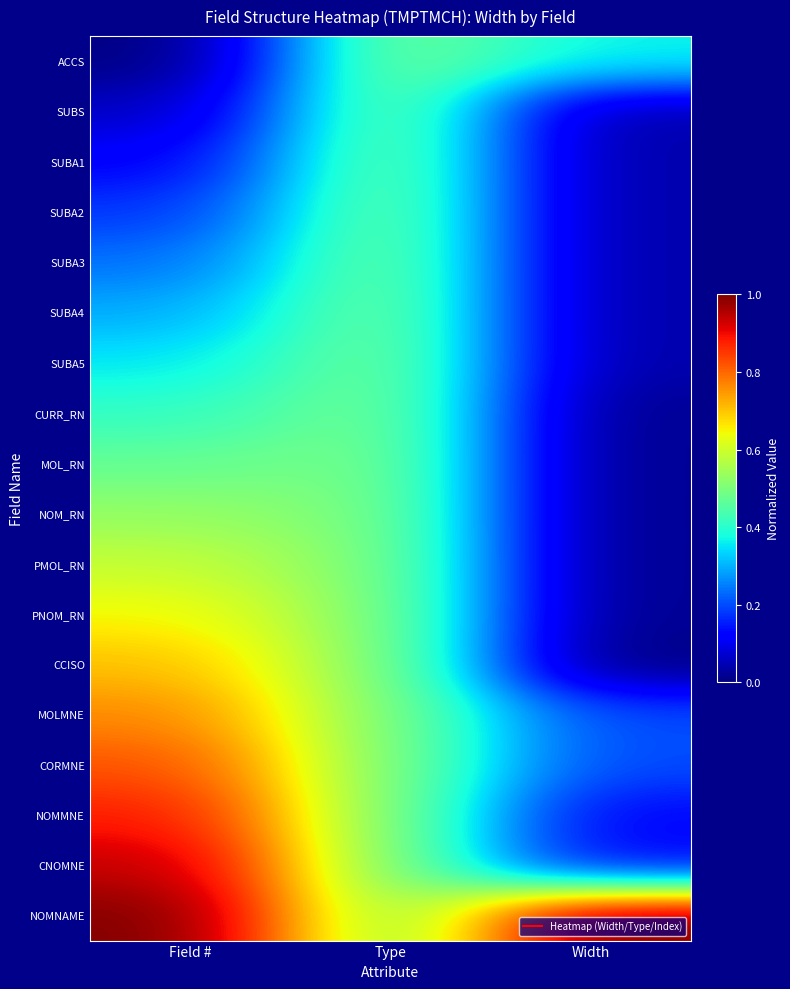

Which series has the largest total across all categories?

NOMNAME